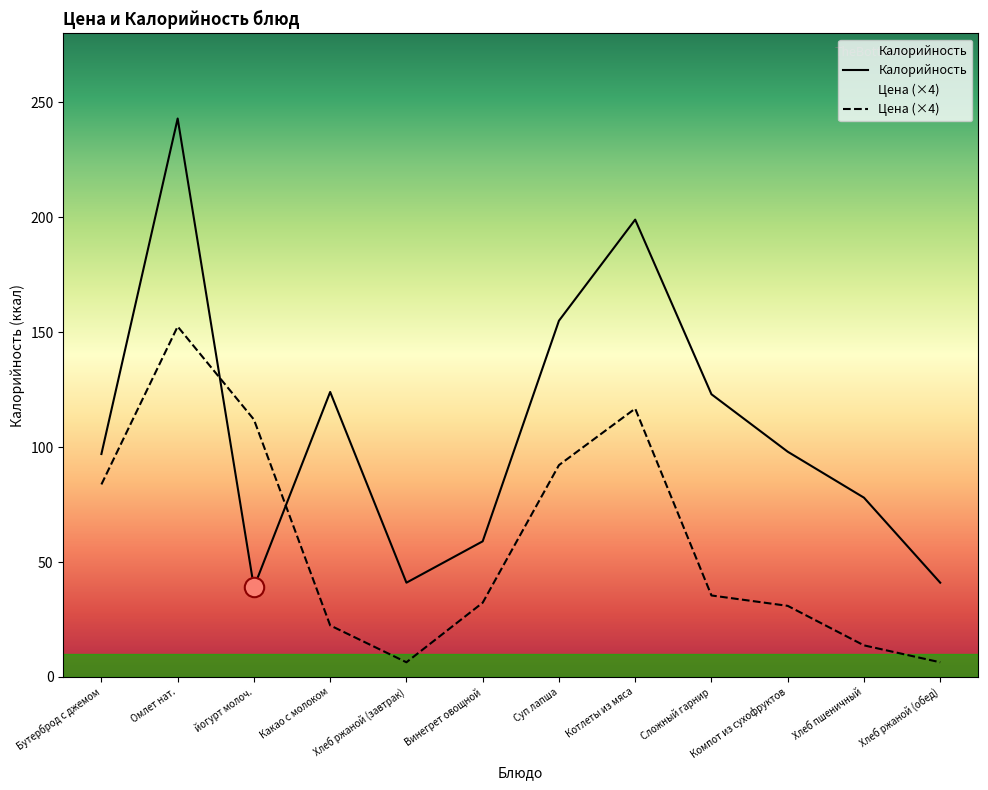

Between which two adjacent categories do Калорийность and Цена first intersect?

Омлет нат. and йогурт молоч.